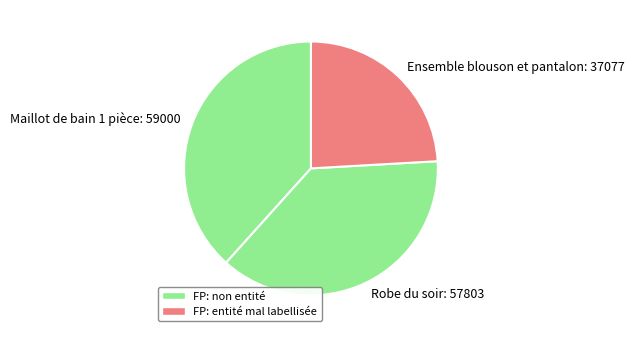

Does Maillot de bain 1 pièce: 59000 account for over 50% of the chart?

No